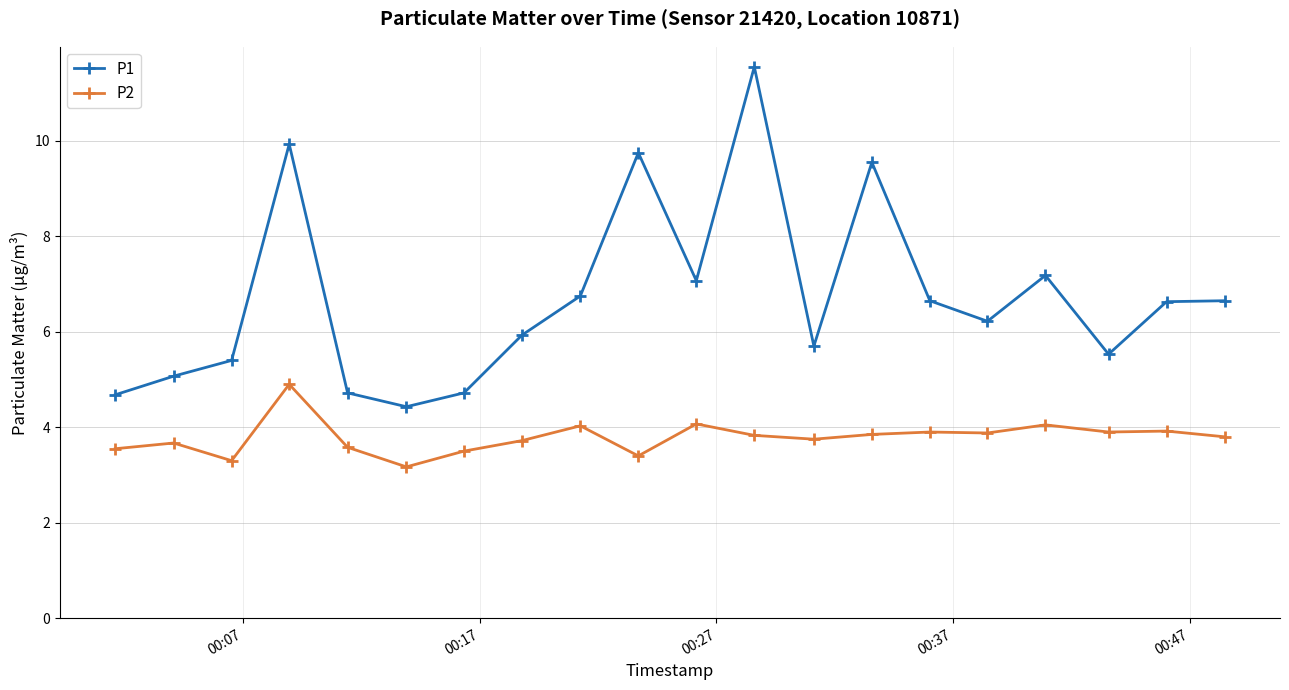

Which series has the largest total across all categories?

P1